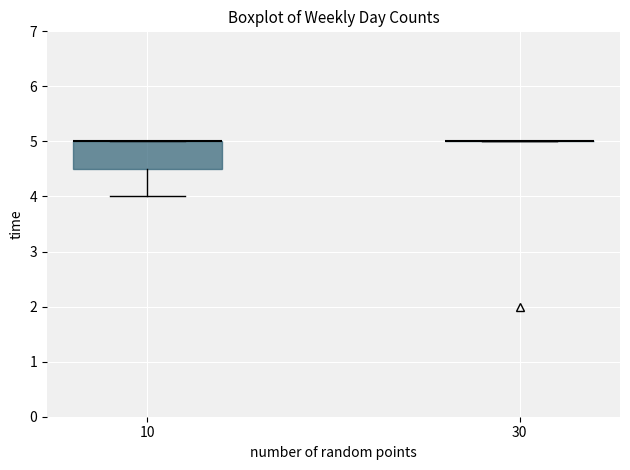

Reading left to right, transcribe this box plot: for each box, give where its median line is, the range the box spans, and where its two whiskers end, as read against the y-axis. The values are not printed on the chart, so give them approximately, as read against the axis.

10: median 5.0 (drawn on the box's upper edge), box 4.5 to 5.0, whiskers 4.0 to 5.0
30: box collapsed to a line at 5.0, whiskers 5.0 to 5.0